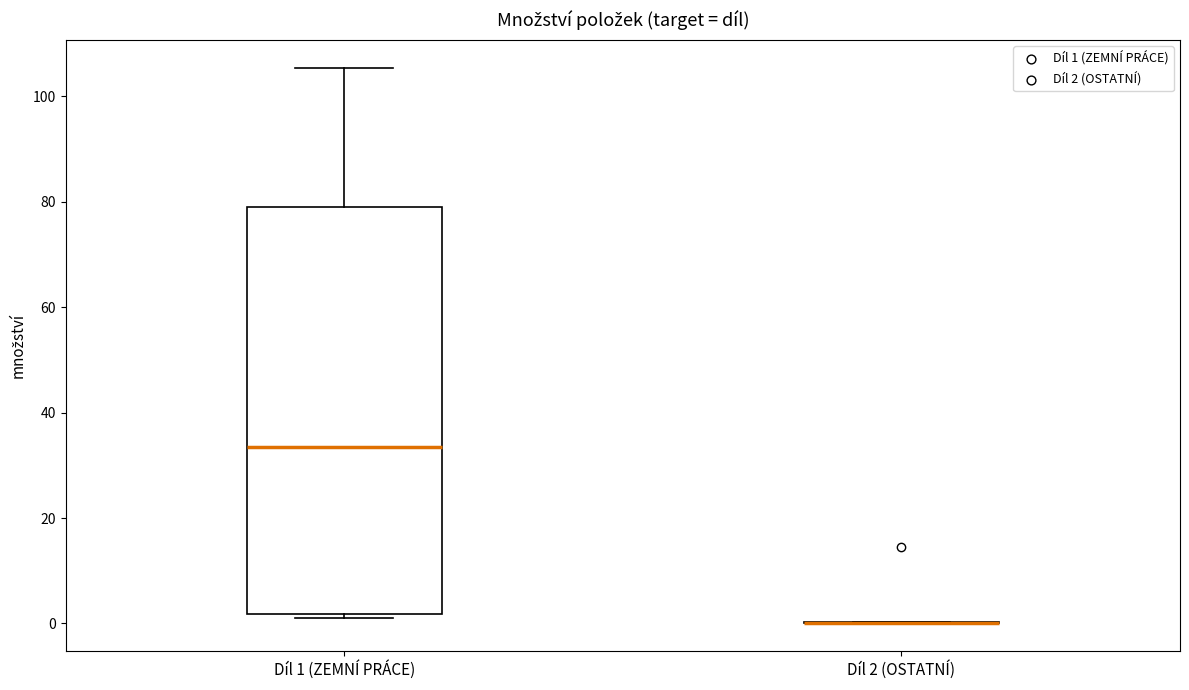

Reading left to right, transcribe this box plot: for each box, give where its median line is, the range the box spans, and where its two whiskers end, as read against the y-axis. The values are not printed on the chart, so give them approximately, as read against the axis.

Díl 1 (ZEMNÍ PRÁCE): median 34, box 2 to 78, whiskers 2 (just below the box's lower edge) to 106
Díl 2 (OSTATNÍ): box collapsed to a line at 0, whiskers 0 to 0